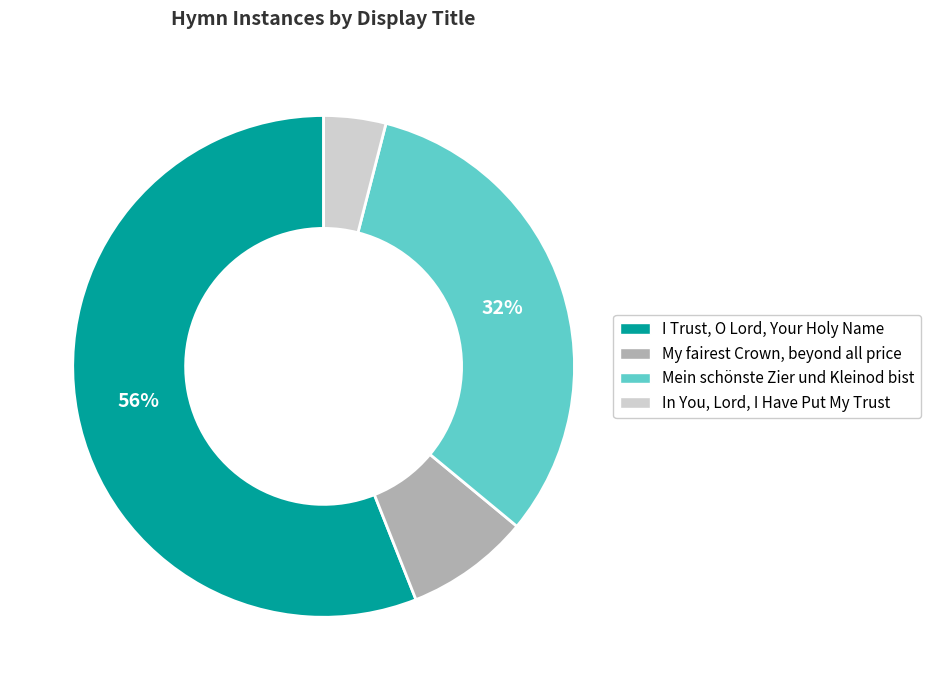

What is the majority slice?

I Trust, O Lord, Your Holy Name